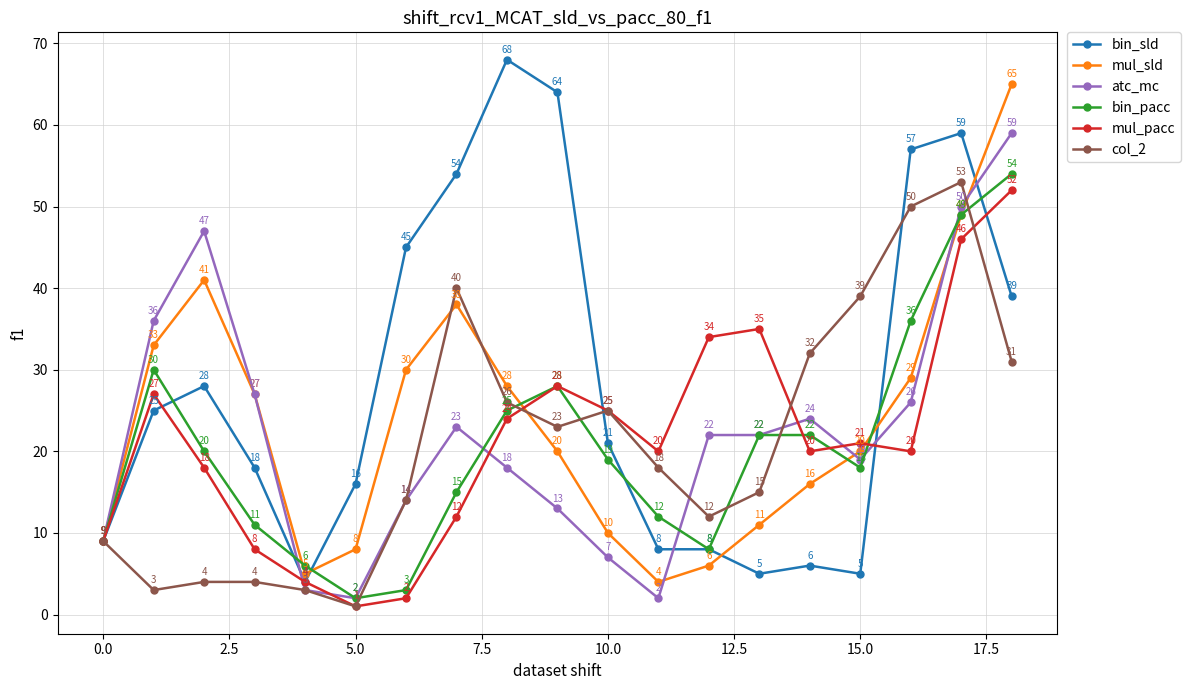

Which series has the largest total across all categories?

bin_sld